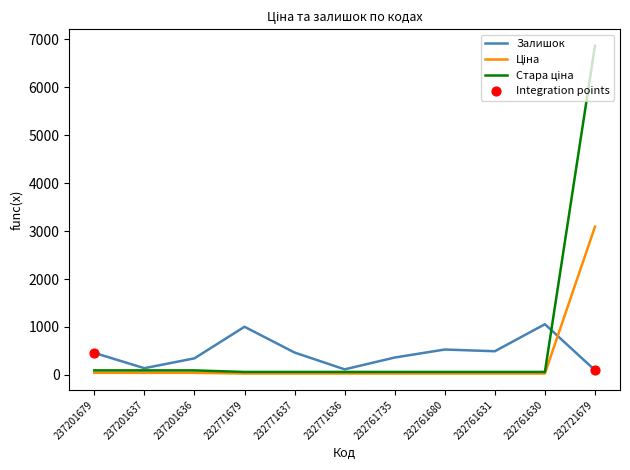

At which category is the sum across all series the highest?

232721679